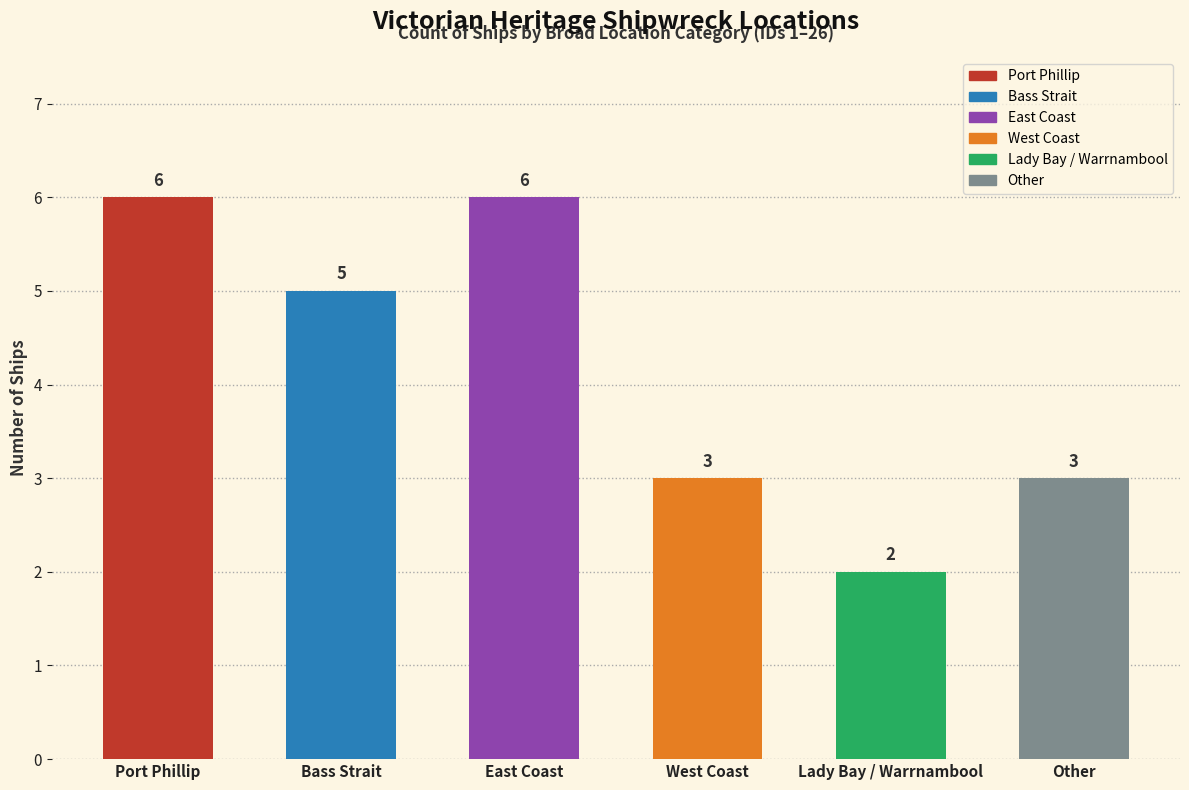

Which category has the lowest value across all series?

Lady Bay / Warrnambool